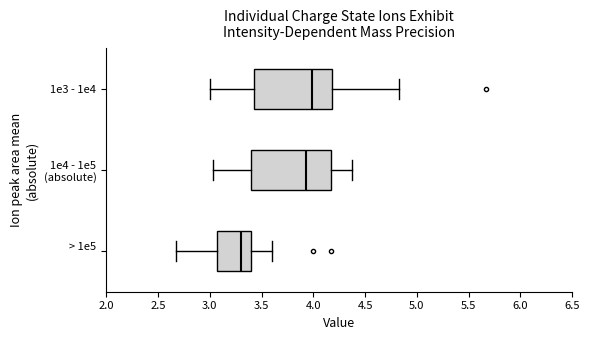

Which box's median line is the furthest to the right?

1e3 - 1e4